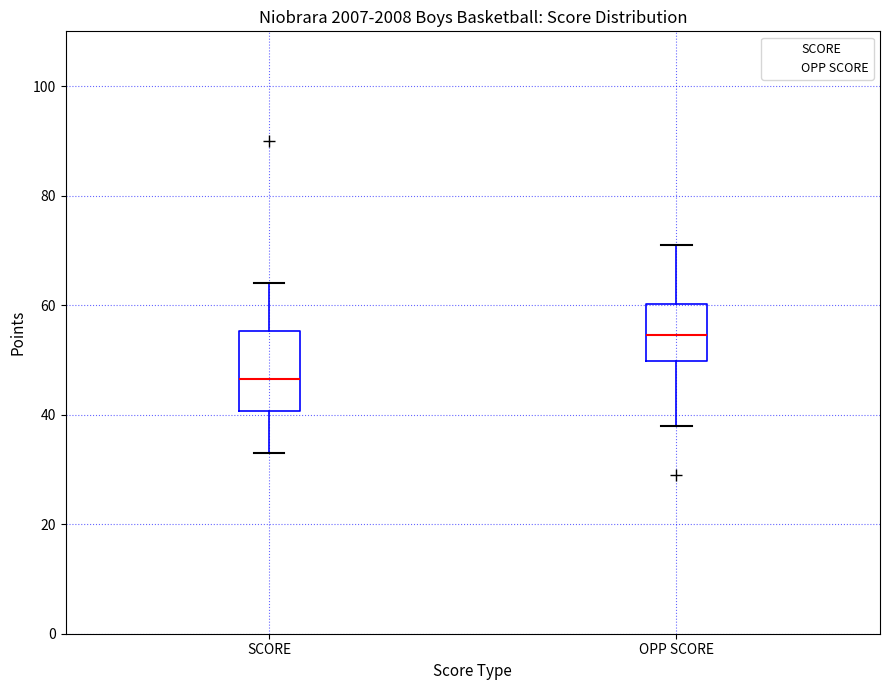

Where is the upper edge of the box for OPP SCORE on the y-axis? The values are not printed on the chart, so give them approximately, as read against the axis.

60